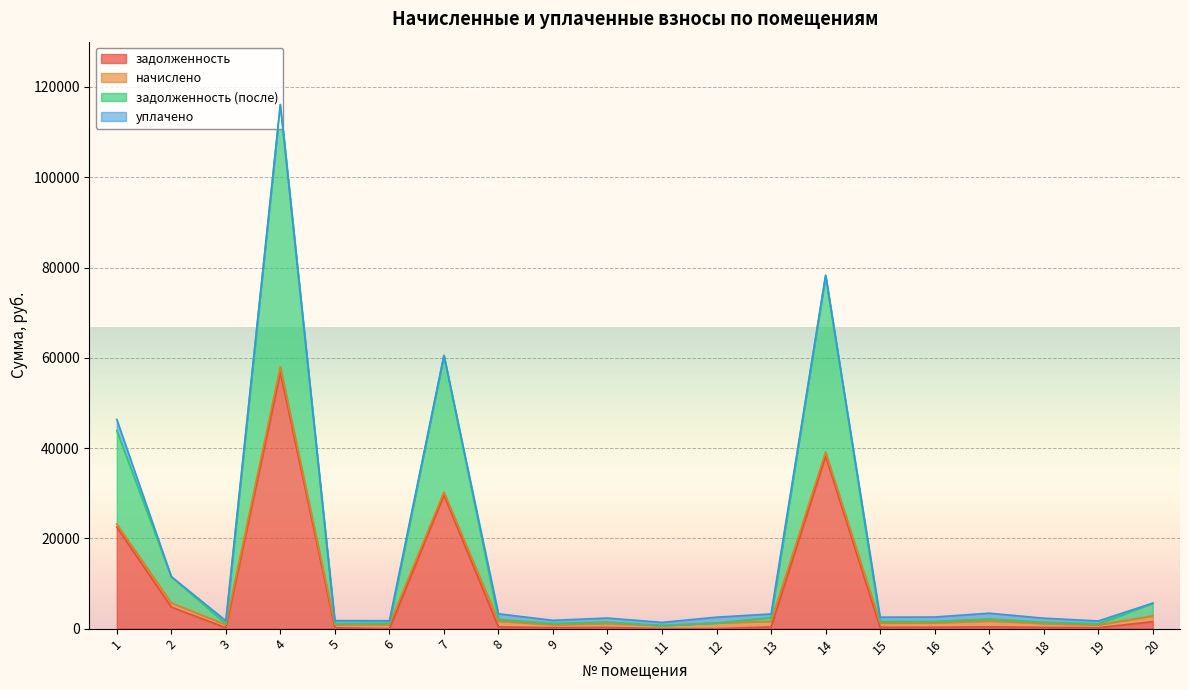

At which category is the sum across all series the highest?

4